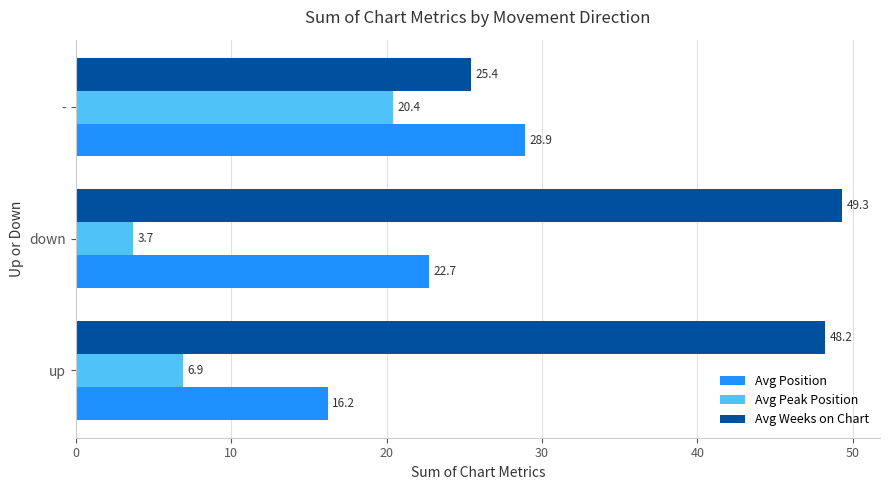

The Avg Weeks on Chart series shows 49.3 at down. True or false?

True